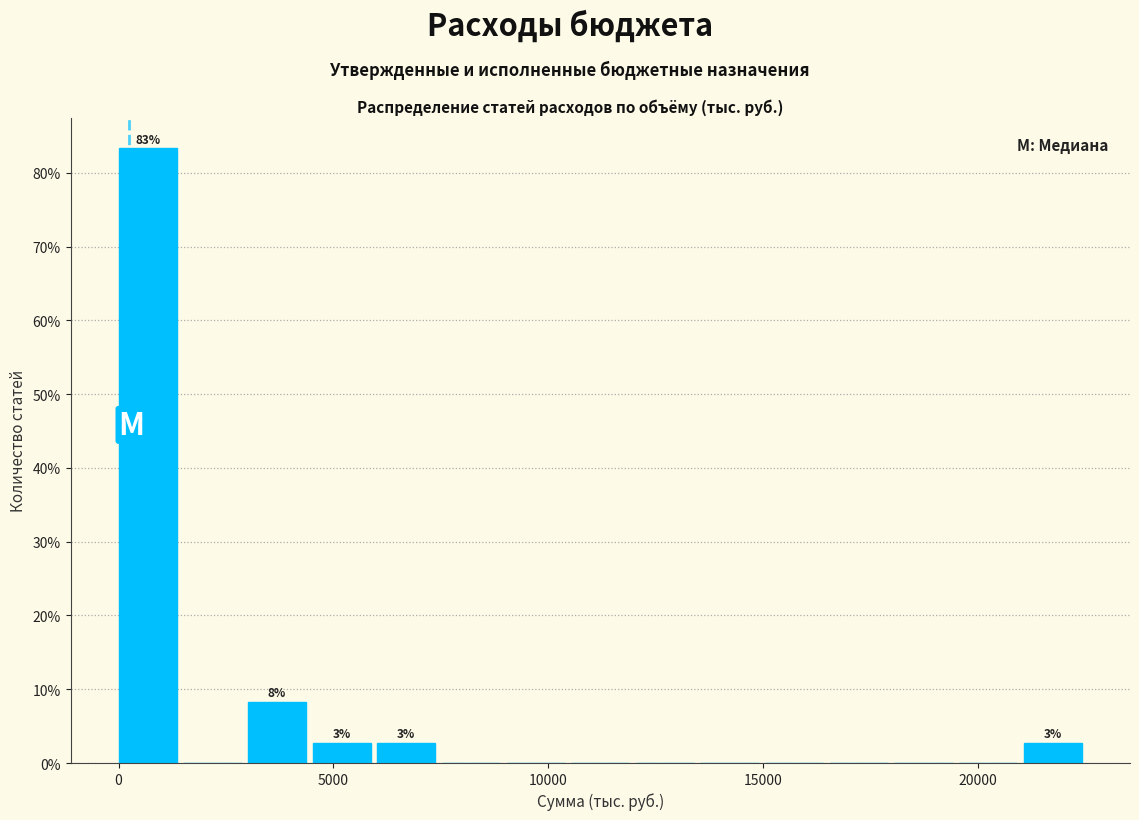

Read against the x-axis, roughly where is the centre of the tallest bar?

500